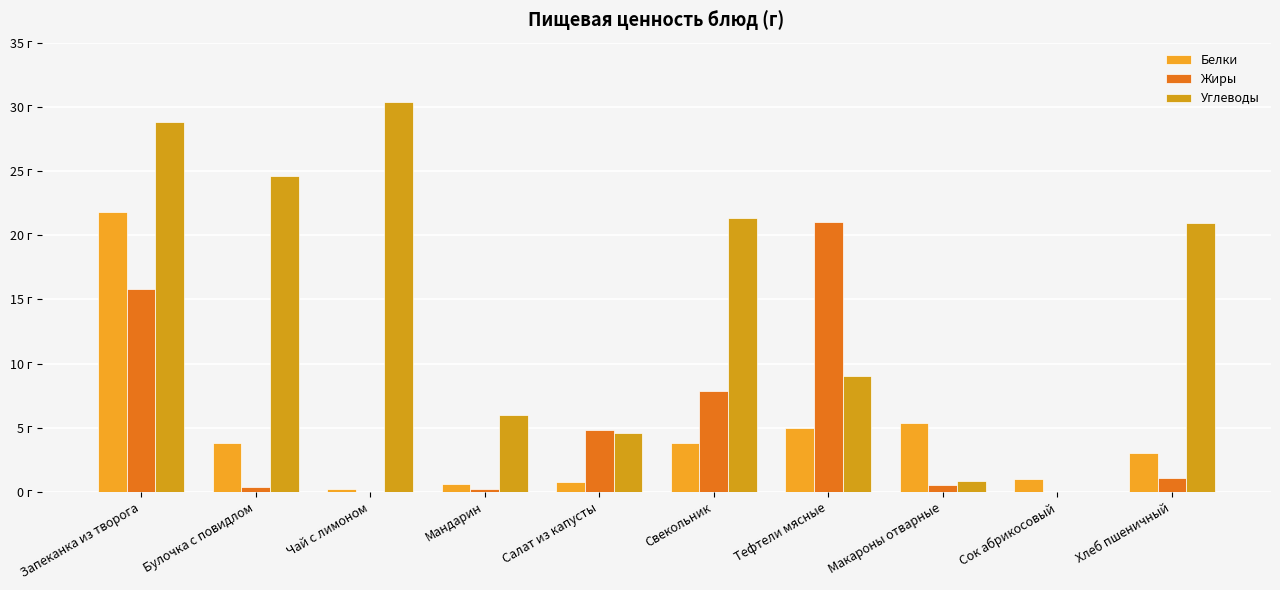

How many groups of bars are there?

10